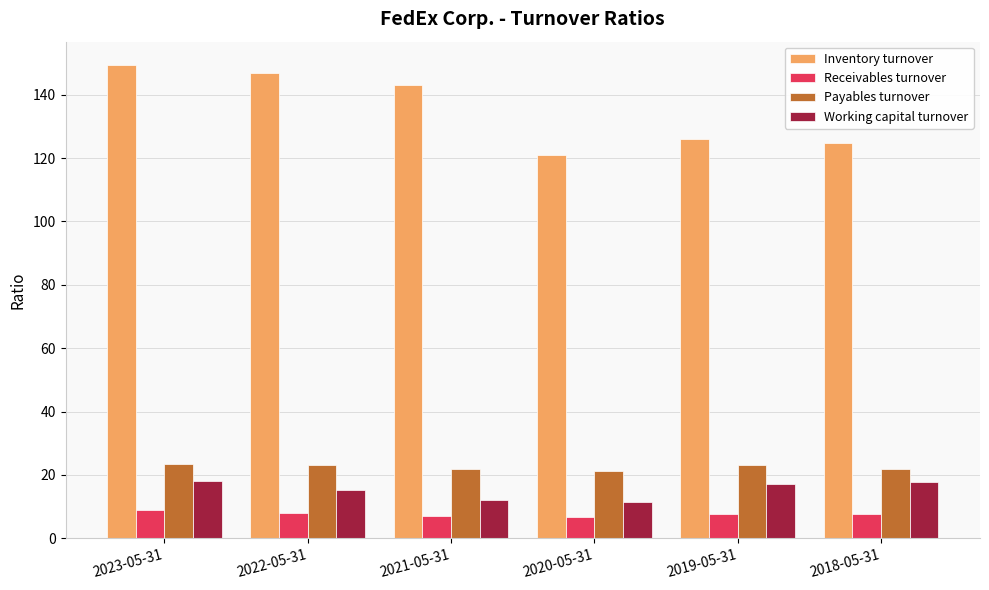

What is the difference between the maximum and minimum values in the Payables turnover series?

2.3